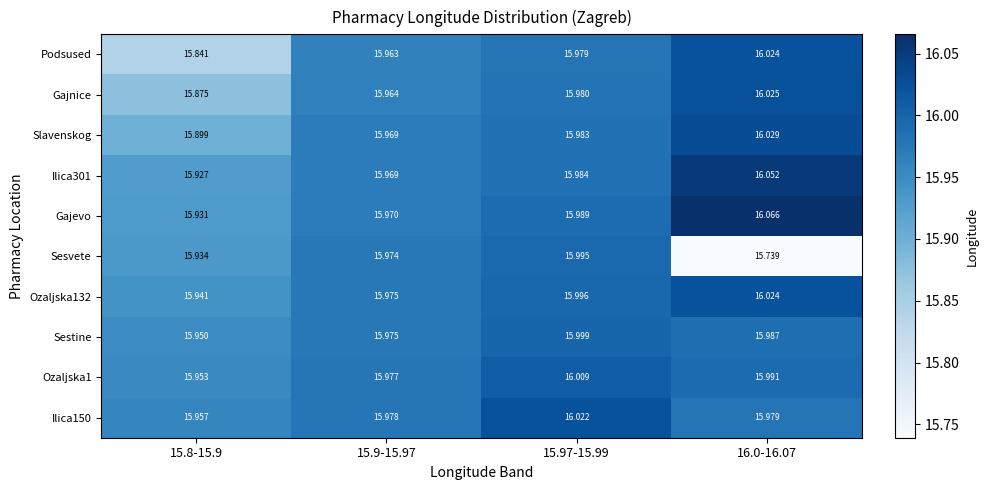

What is the minimum value shown in the chart?

15.7